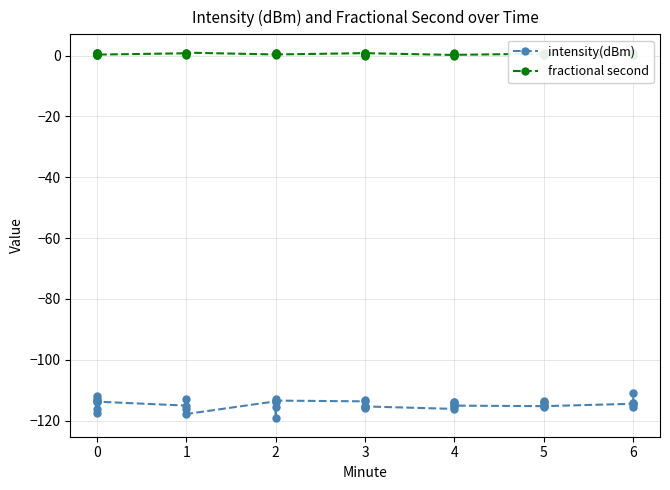

Does the chart have visible grid lines?

Yes